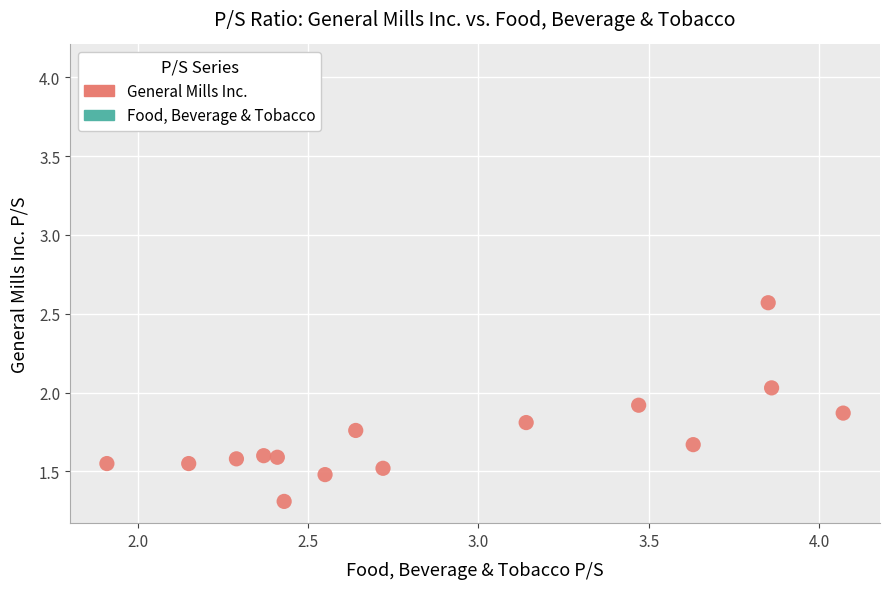

In the General Mills Inc. series, what Y value is closest to 1?

1.3